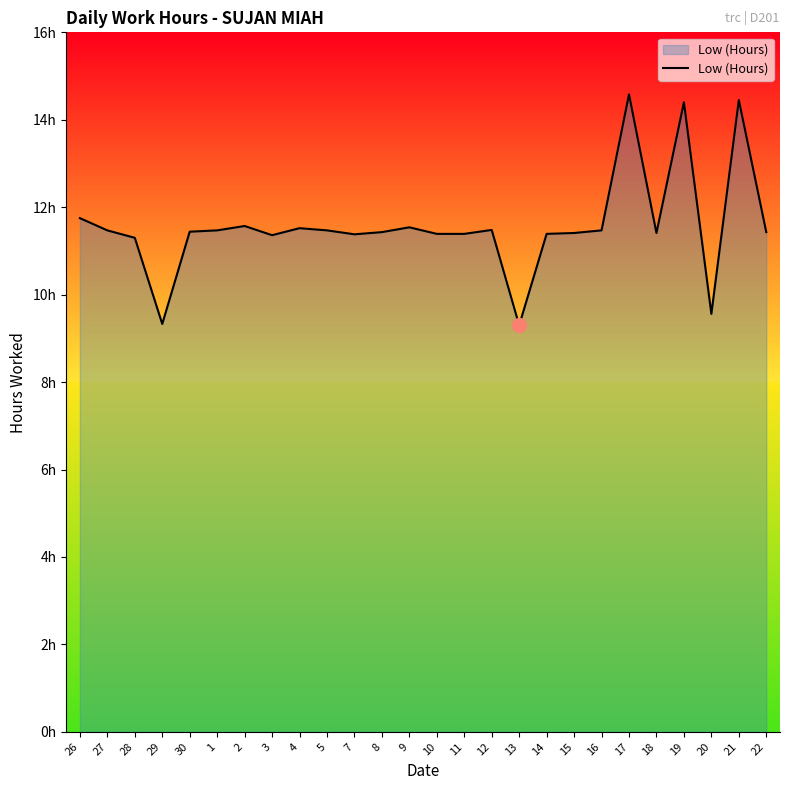

List the labels in order of value, largest first.

17, 21, 19, 26, 2, 9, 4, 12, 27, 1, 5, 16, 30, 8, 22, 15, 18, 10, 11, 14, 7, 3, 28, 20, 29, 13